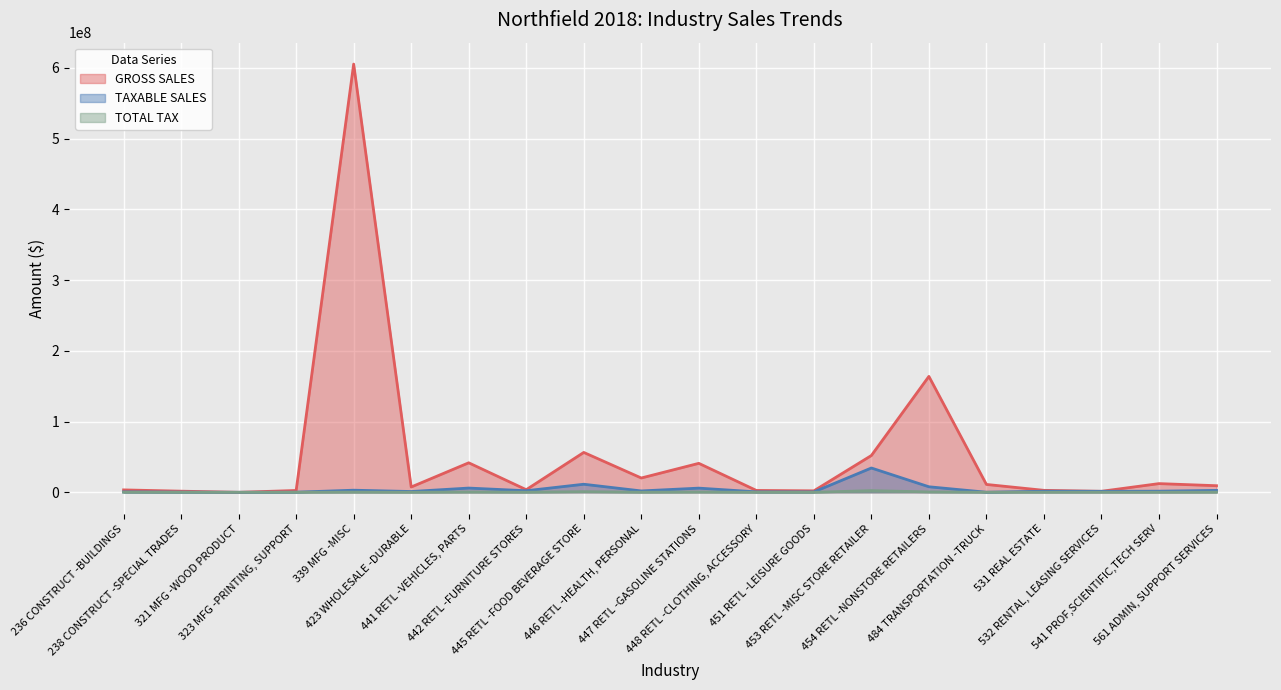

Does the chart display data point markers on the line(s)?

No